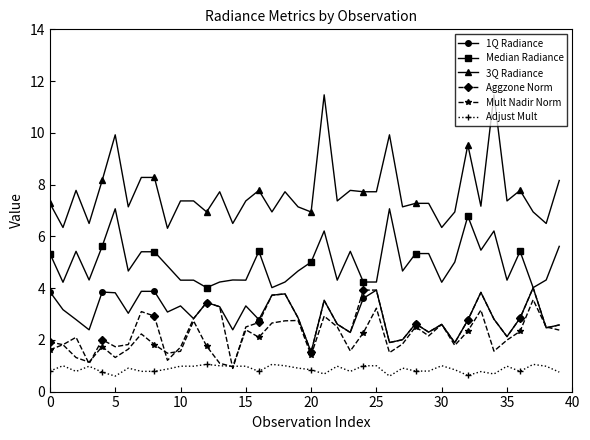

Is this an area chart (filled region under the line)?

No